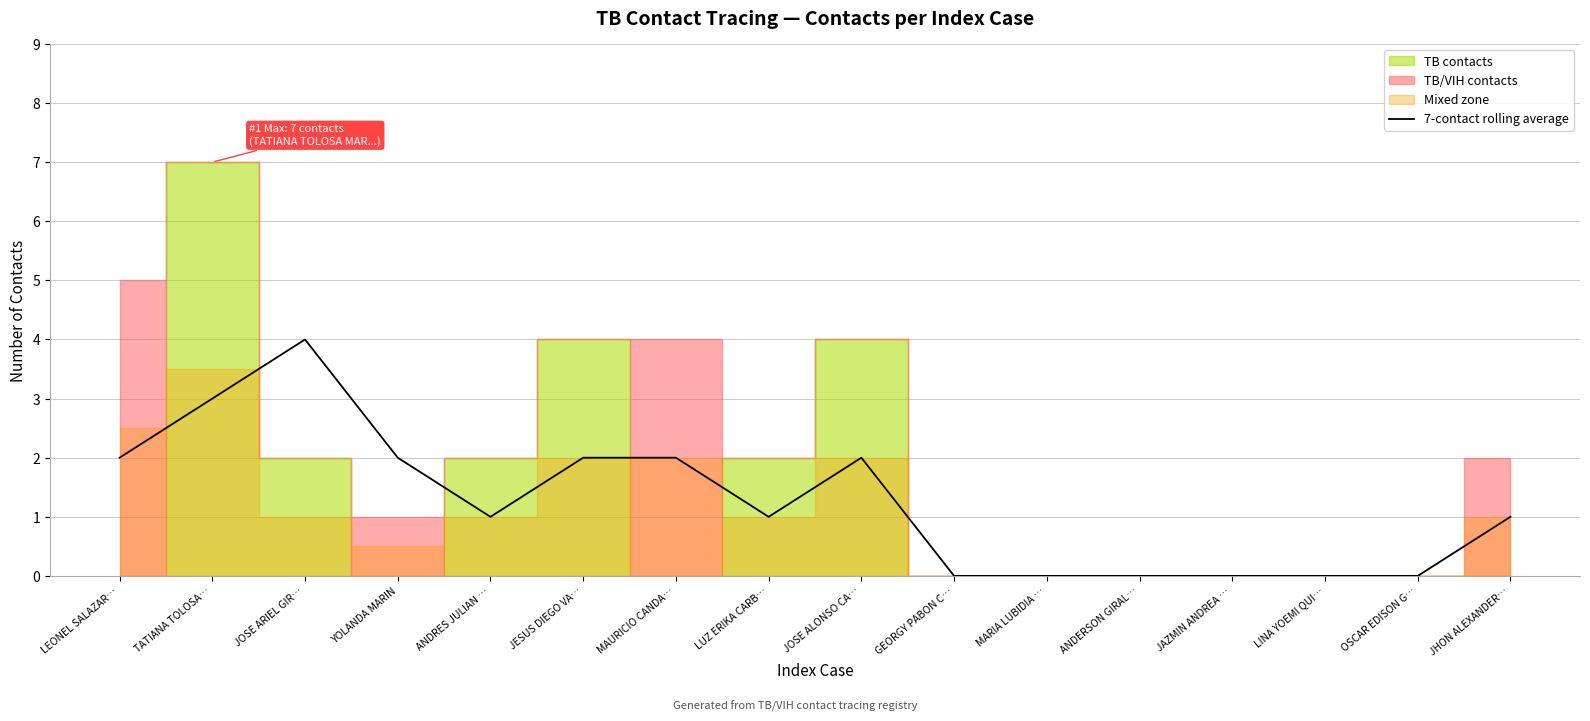

Is it true that 7-contact rolling average equals 3 at JOSE ALONSO CA…?

False